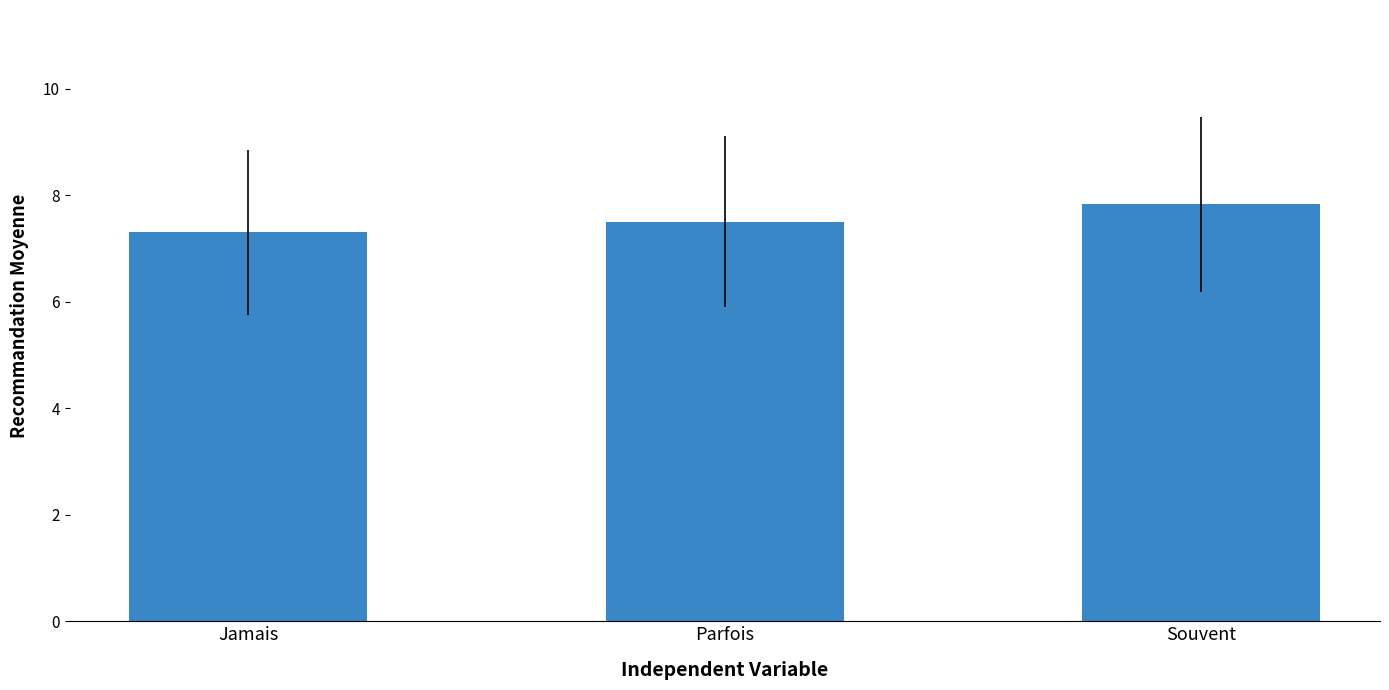

What is the sum of the values at Jamais and Parfois?

14.8